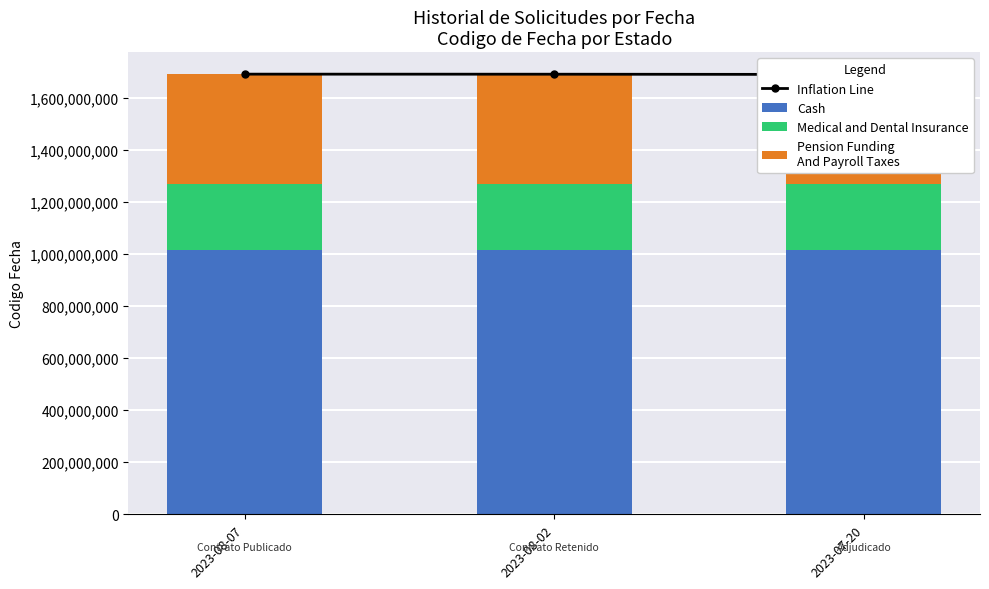

What is the label of the 1st bar from the left?

2023-08-07